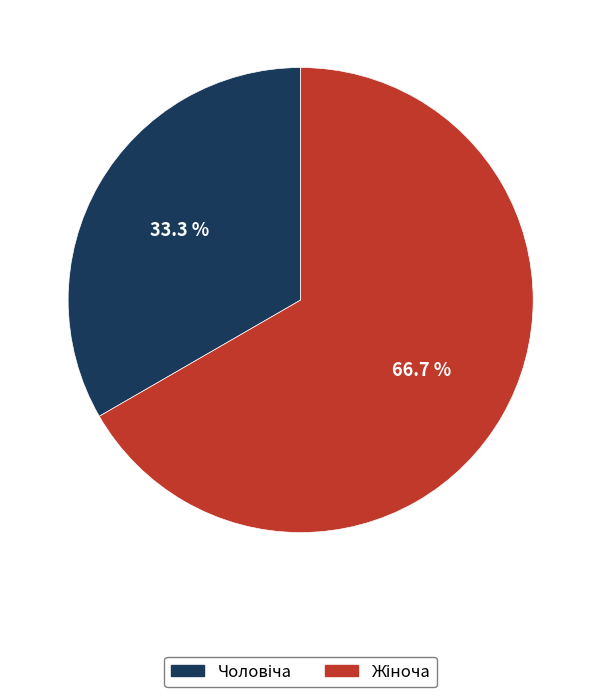

Does any single category account for the majority?

Yes